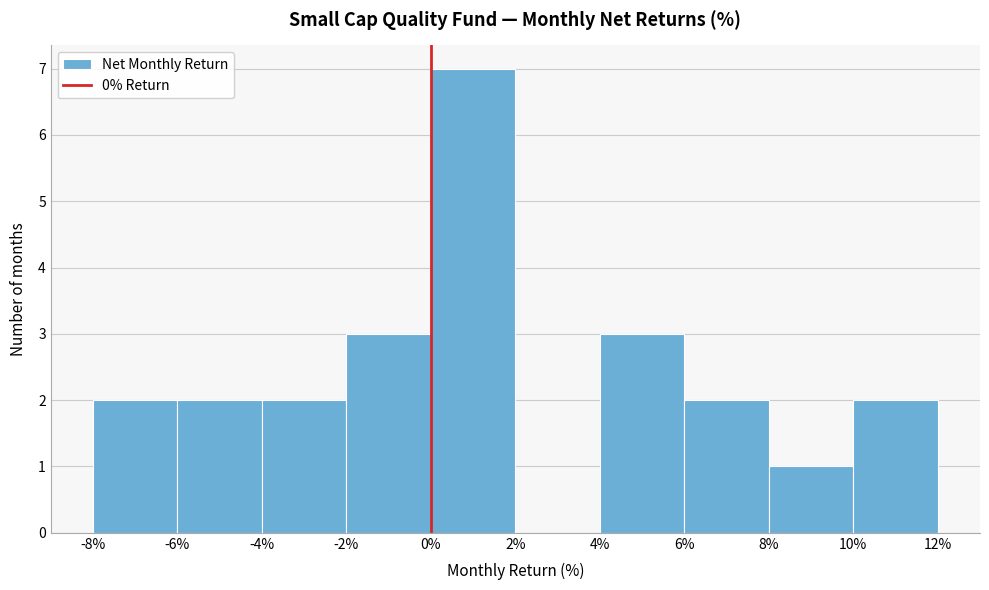

How tall is the bar that spans -4% to -2% on the x-axis? The values are not printed on the chart, so give them approximately, as read against the axis.

2